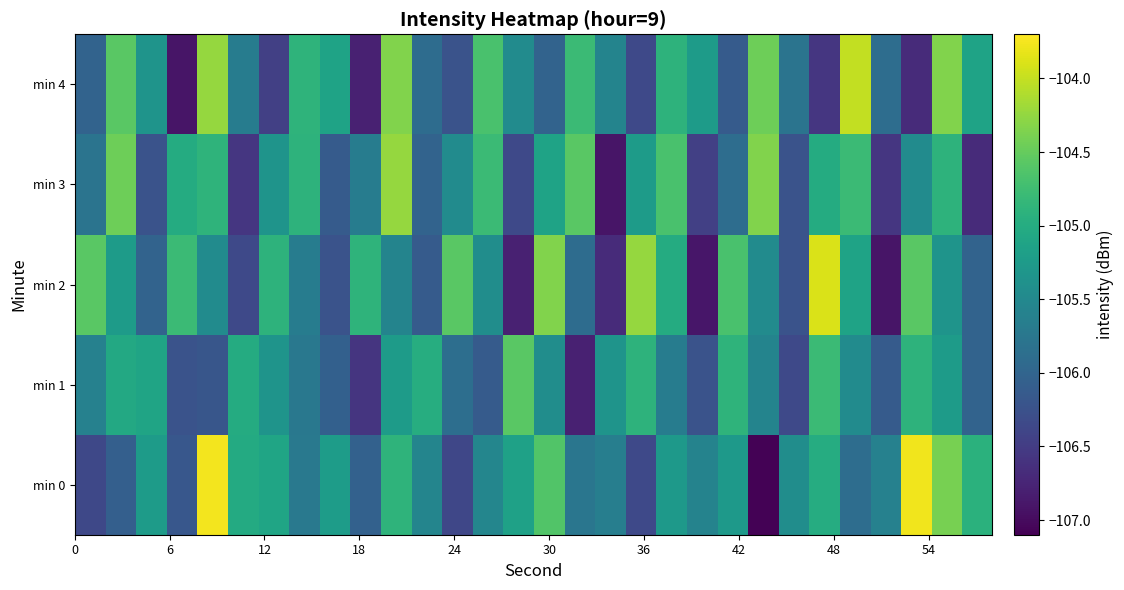

Which series has the widest spread of values?

min 0